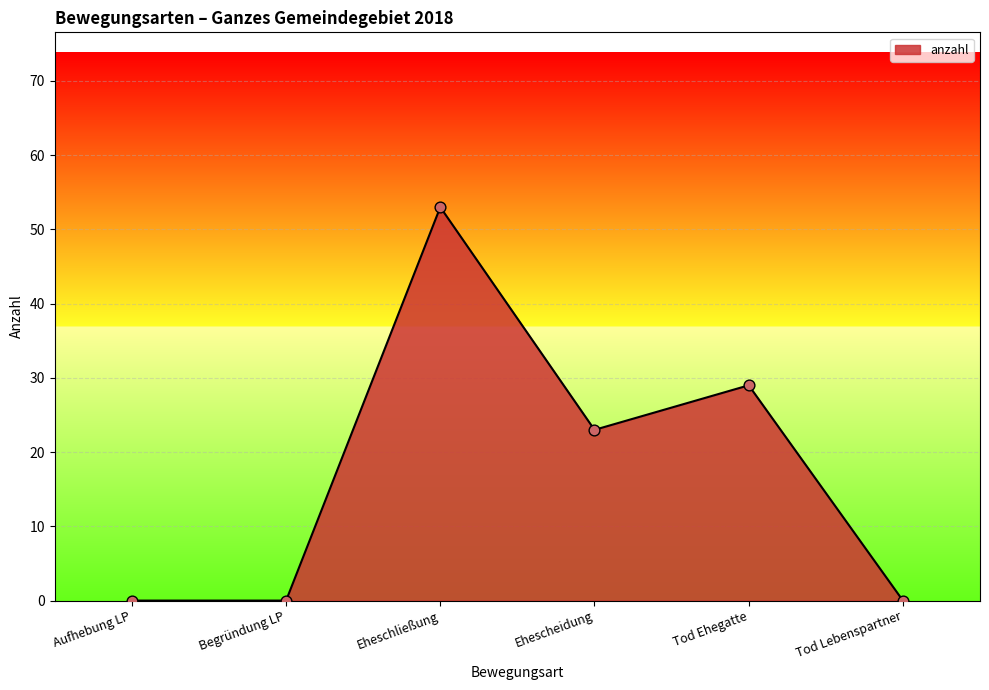

Between Eheschließung and Ehescheidung, which is larger?

Eheschließung